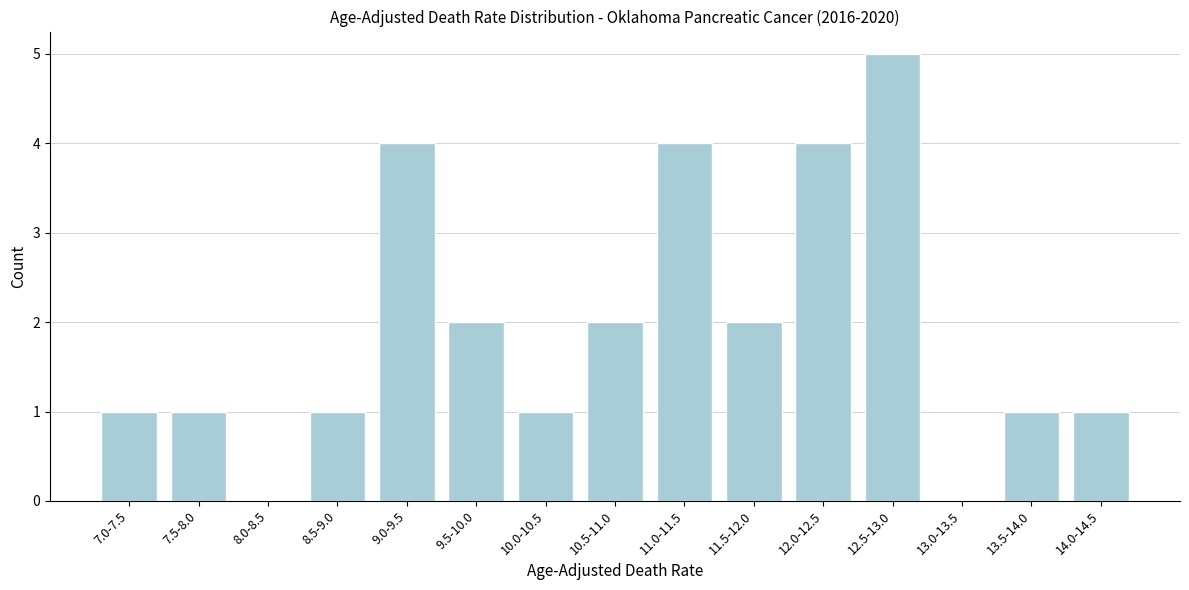

Reading left to right, transcribe all the data shown in this chart.

7.0-7.5=1	7.5-8.0=1	8.0-8.5=0	8.5-9.0=1	9.0-9.5=4	9.5-10.0=2	10.0-10.5=1	10.5-11.0=2	11.0-11.5=4	11.5-12.0=2	12.0-12.5=4	12.5-13.0=5	13.0-13.5=0	13.5-14.0=1	14.0-14.5=1